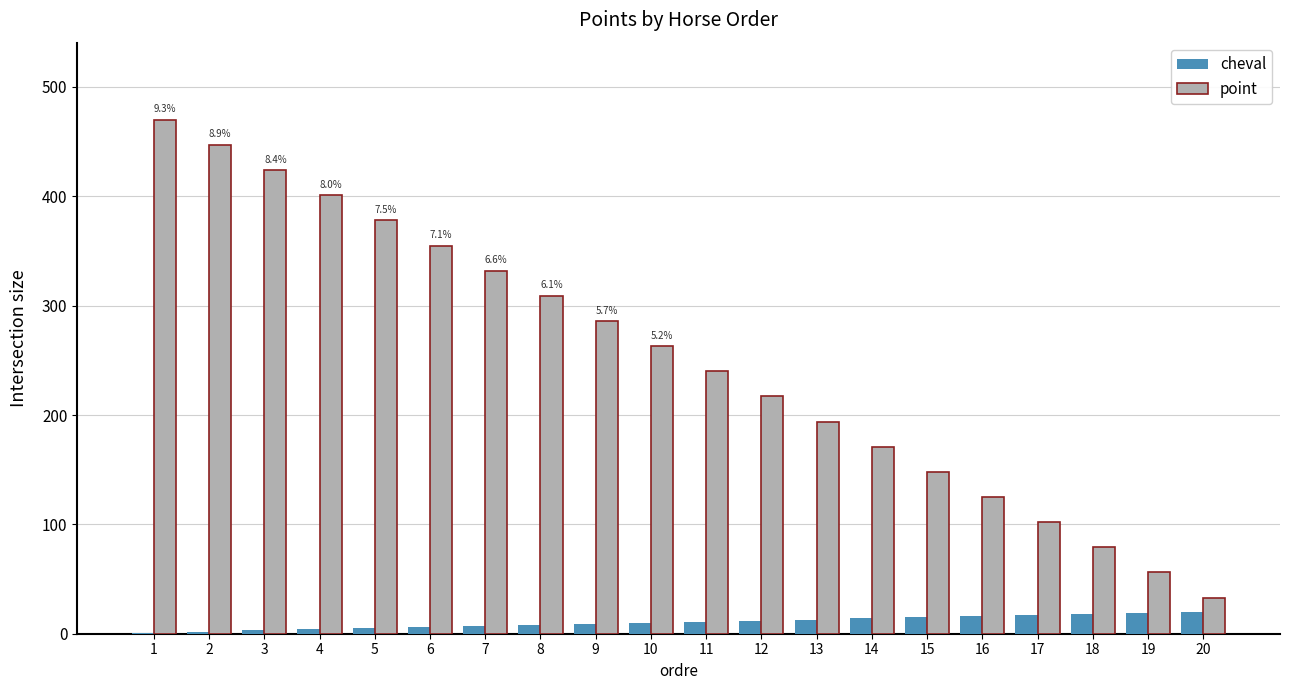

Are the bars horizontal?

No